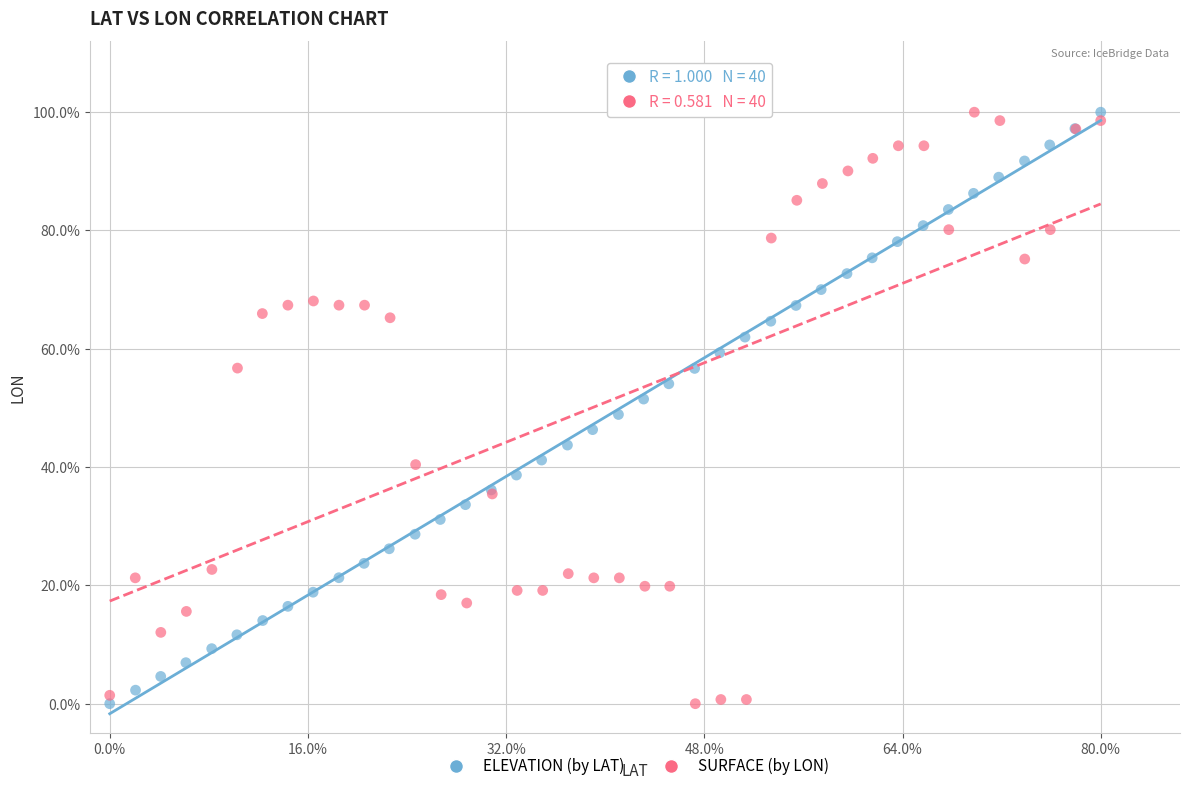

What are all the series names shown in the legend?

ELEVATION (by LAT), SURFACE (by LON)